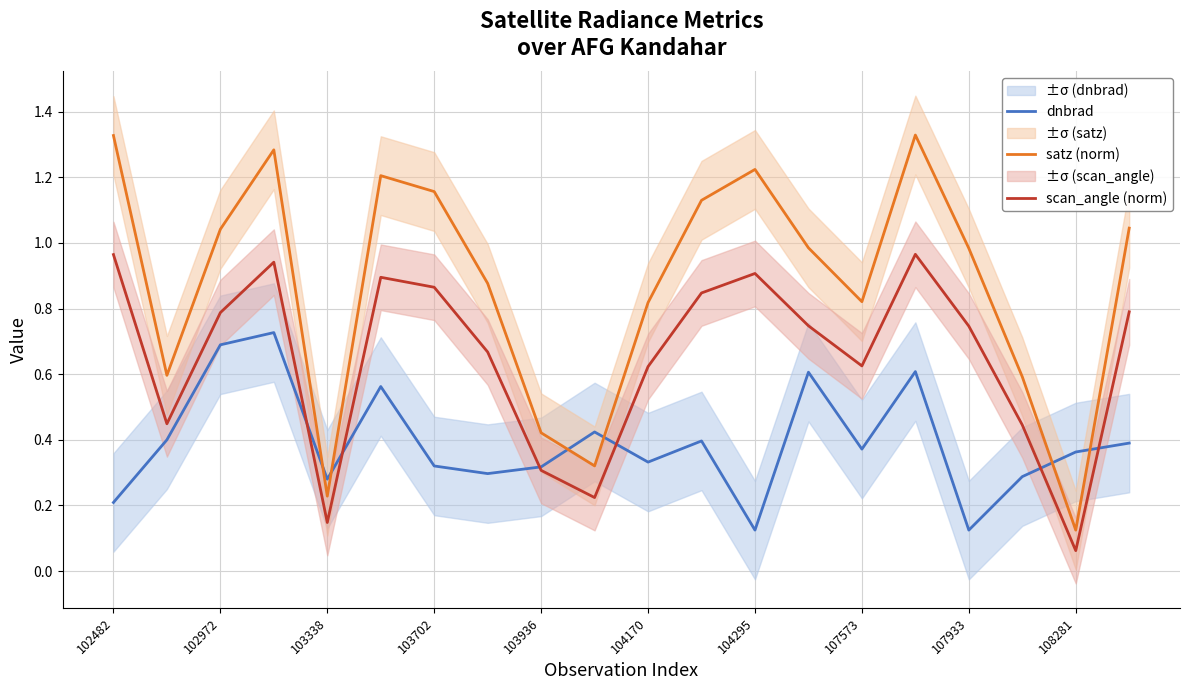

True or false: satz (norm) and scan_angle (norm) intersect in this chart.

False